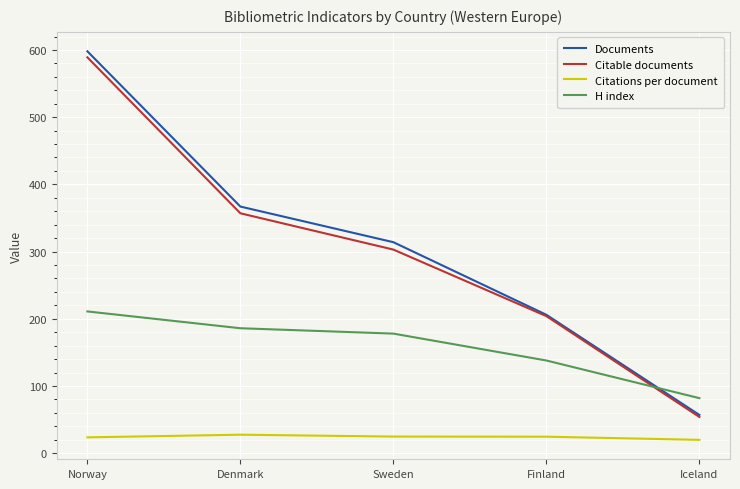

How many lines are shown in the chart?

4